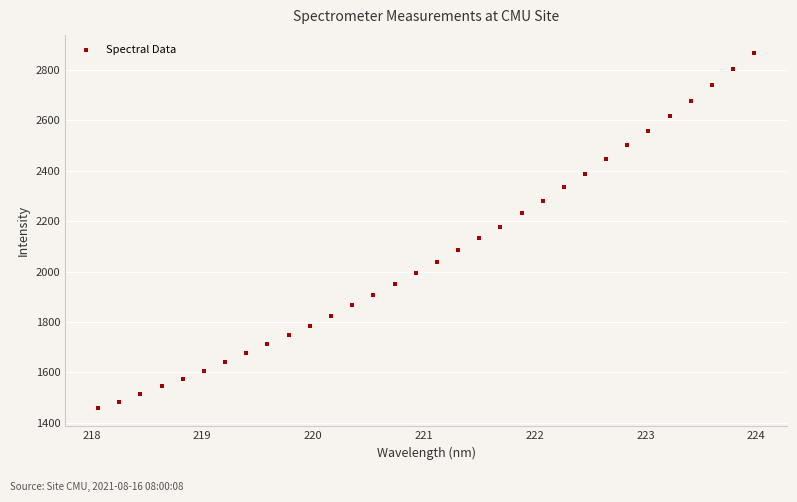

What is the range of Y values (max minus min)?

1412.6